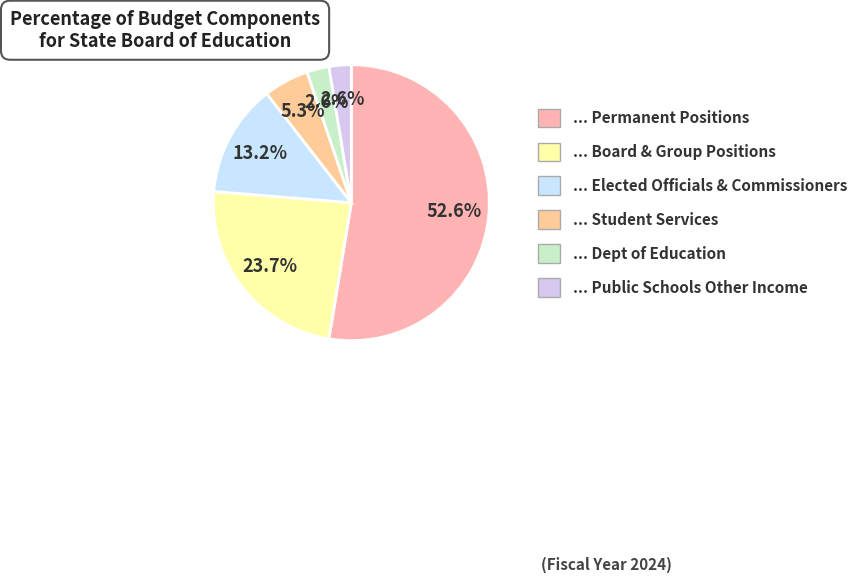

How many segments does this pie chart have?

6